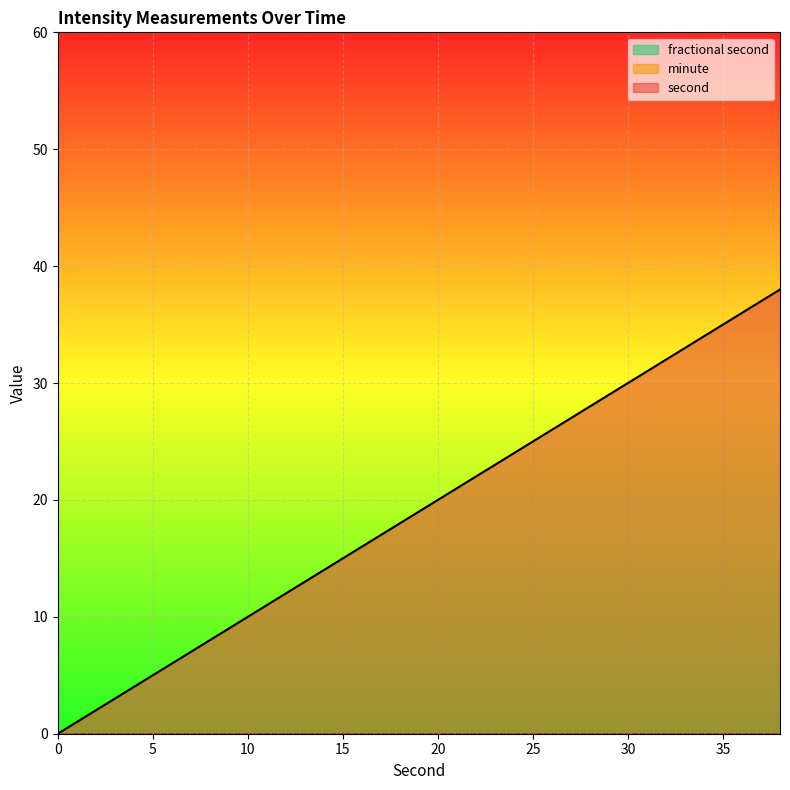

Reading right to left, what are all the values shown in this chart?

second: 38=38	36=36	34=34	32=32	30=30	28=28	26=26	24=24	22=22	20=20	18=18	16=16	14=14	12=12	10=10	8=8	6=6	4=4	2=2	0=0
minute: 38=0	36=0	34=0	32=0	30=0	28=0	26=0	24=0	22=0	20=0	18=0	16=0	14=0	12=0	10=0	8=0	6=0	4=0	2=0	0=0
fractional second: 38=0	36=0	34=0	32=0	30=0	28=0	26=0	24=0	22=0	20=0	18=0	16=0	14=0	12=0	10=0	8=0	6=0	4=0	2=0	0=0